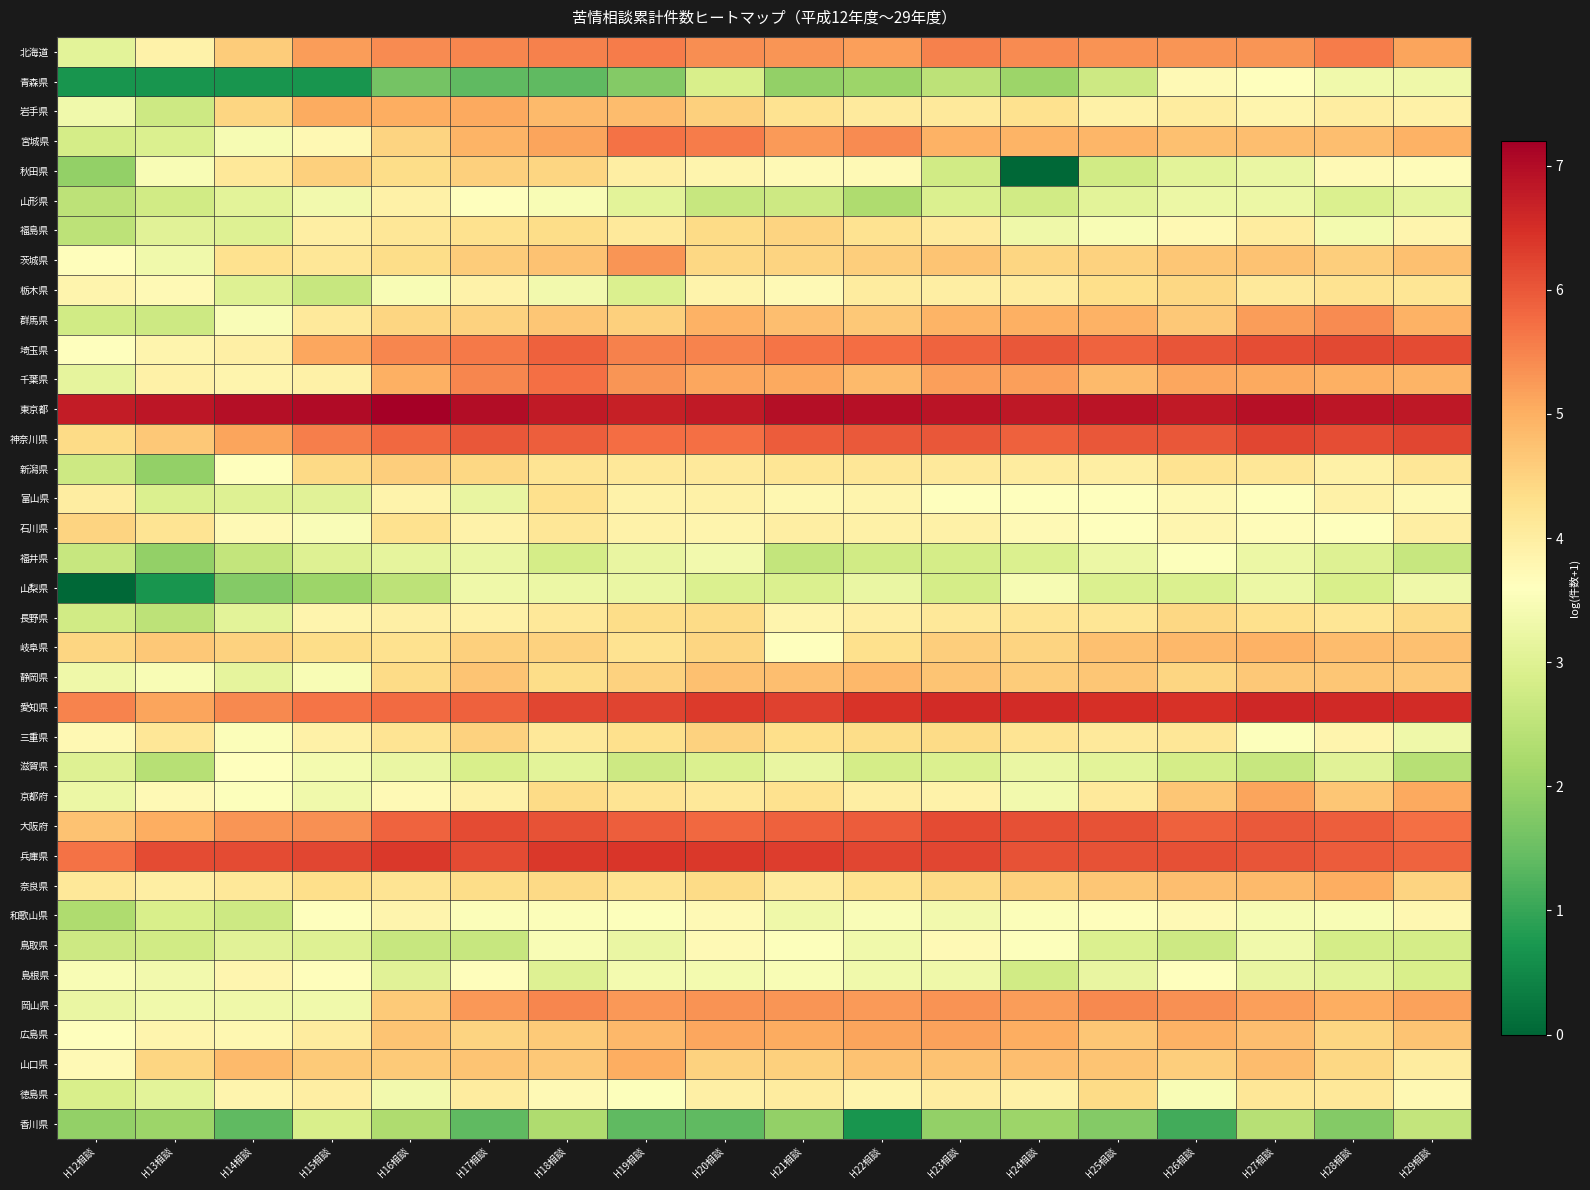

At H28相談, list the series in order from largest to smallest.

東京都, 愛知県, 埼玉県, 神奈川県, 兵庫県, 大阪府, 北海道, 群馬県, 奈良県, 岡山県, 千葉県, 岐阜県, 宮城県, 静岡県, 京都府, 茨城県, 広島県, 山口県, 栃木県, 長野県, 徳島県, 岩手県, 新潟県, 富山県, 三重県, 秋田県, 石川県, 和歌山県, 福島県, 青森県, 島根県, 滋賀県, 福井県, 山形県, 山梨県, 鳥取県, 香川県